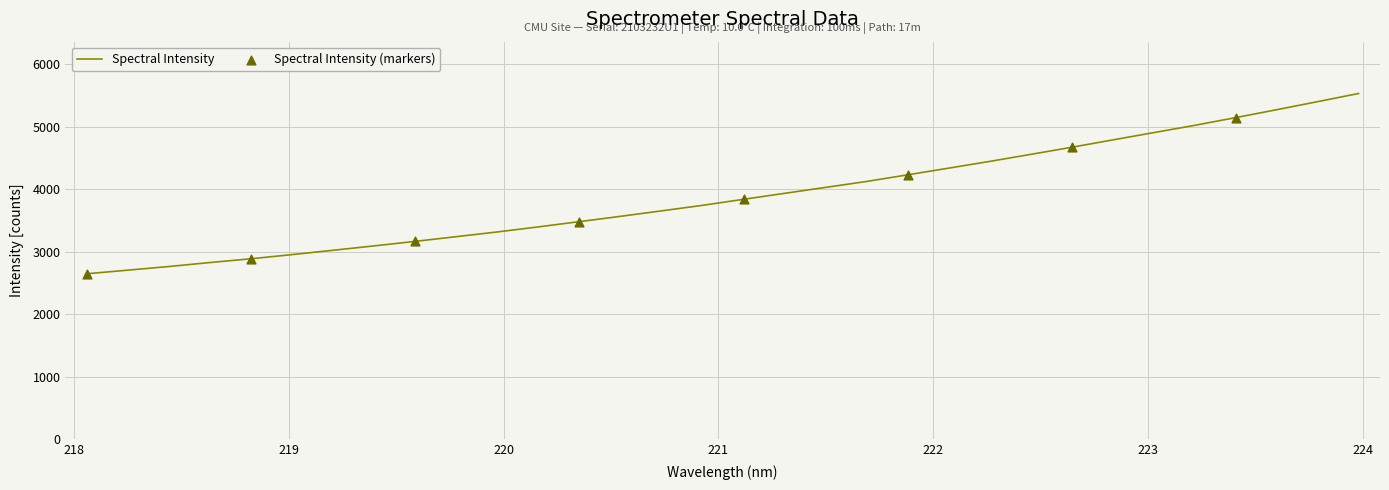

What is the maximum value shown in the chart?

5532.3